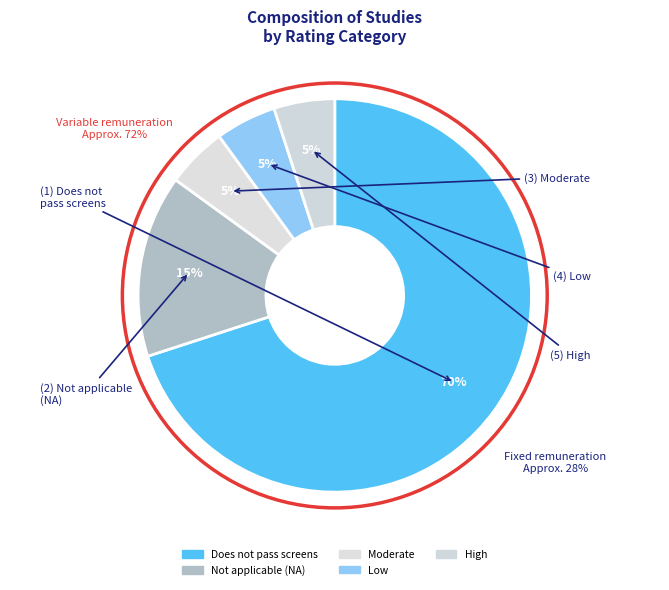

Is Moderate the majority of the pie?

No